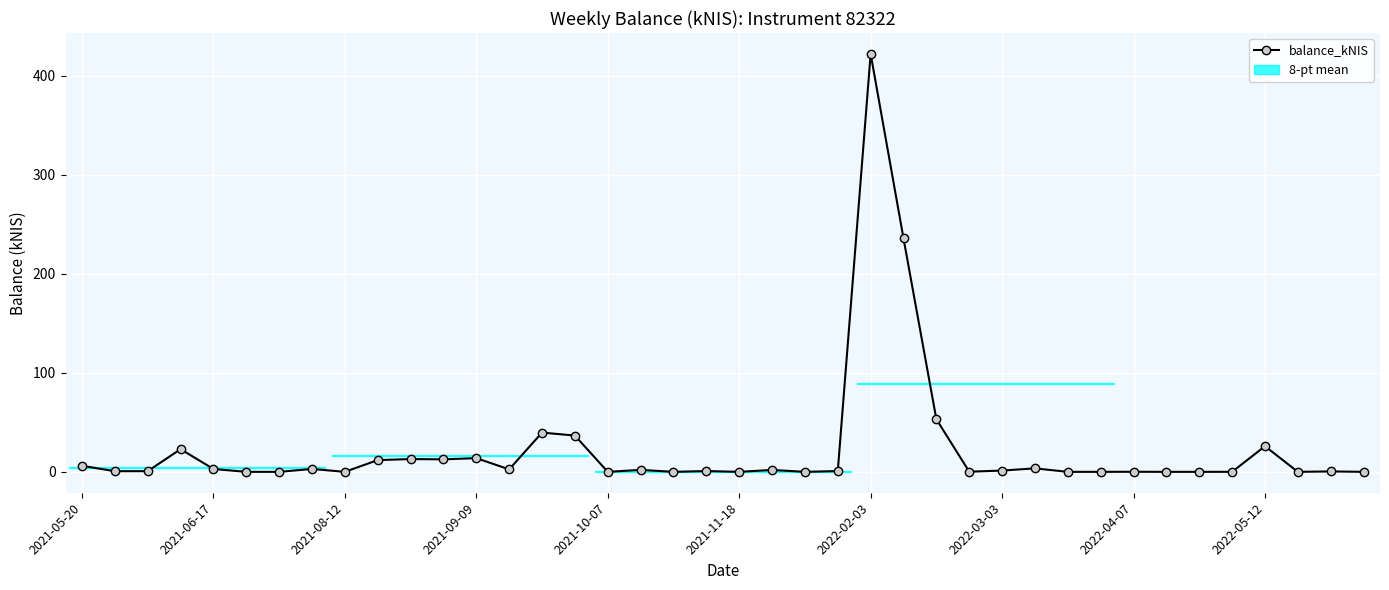

The chart shows a value of 0.8 at 19. True or false?

True